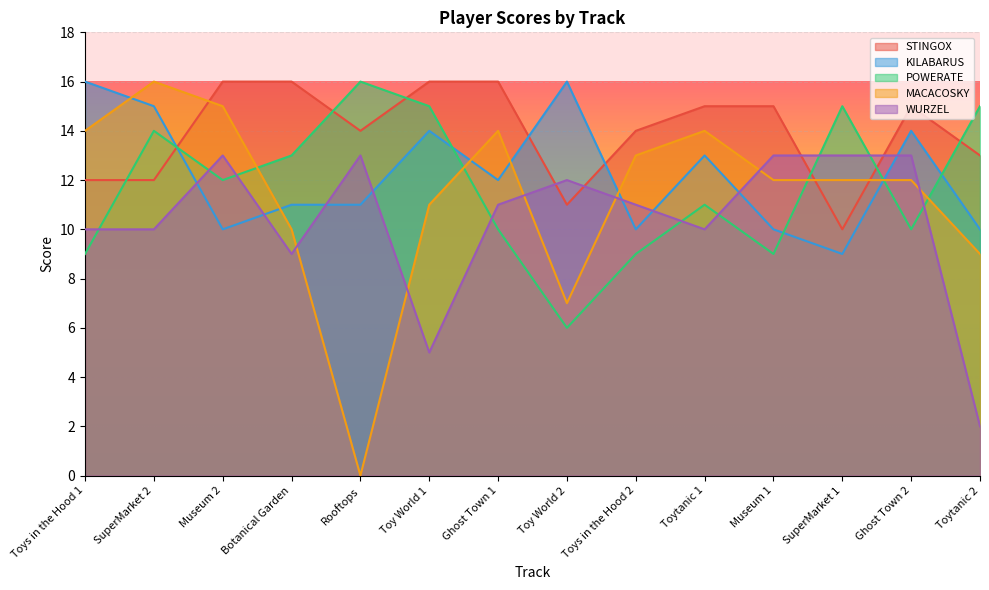

The value of MACACOSKY at Toy World 1 is 3. True or false?

False